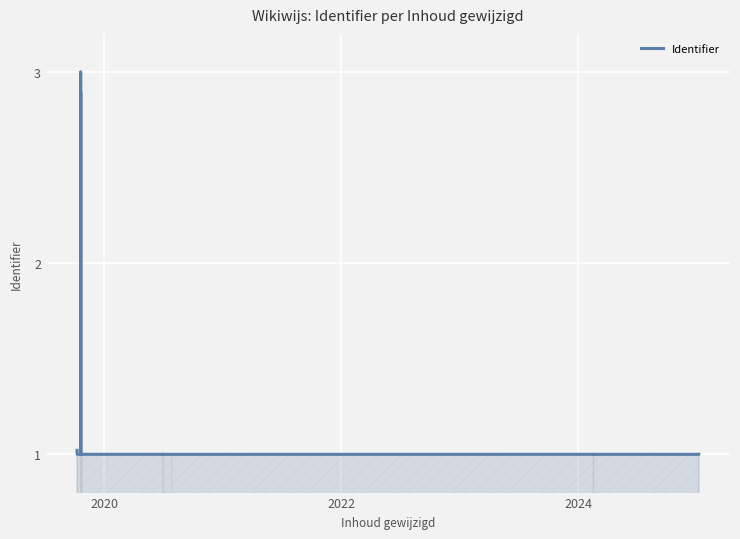

What is the difference between the second highest and minimum values?

1.9